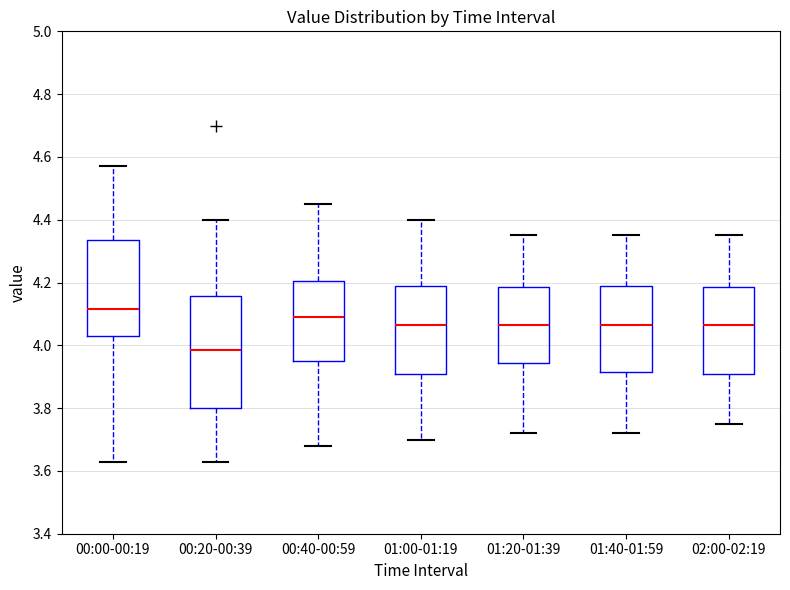

Reading left to right, read every box against the y-axis: the position of its median line, the range the box covers, and the ends of its whiskers. The values are not printed on the chart, so give them approximately, as read against the axis.

00:00-00:19: median 4.12, box 4.04 to 4.34, whiskers 3.64 to 4.58
00:20-00:39: median 3.98, box 3.80 to 4.16, whiskers 3.64 to 4.40
00:40-00:59: median 4.10, box 3.96 to 4.20, whiskers 3.68 to 4.46
01:00-01:19: median 4.06, box 3.92 to 4.20, whiskers 3.70 to 4.40
01:20-01:39: median 4.06, box 3.94 to 4.18, whiskers 3.72 to 4.36
01:40-01:59: median 4.06, box 3.92 to 4.20, whiskers 3.72 to 4.36
02:00-02:19: median 4.06, box 3.92 to 4.18, whiskers 3.76 to 4.36